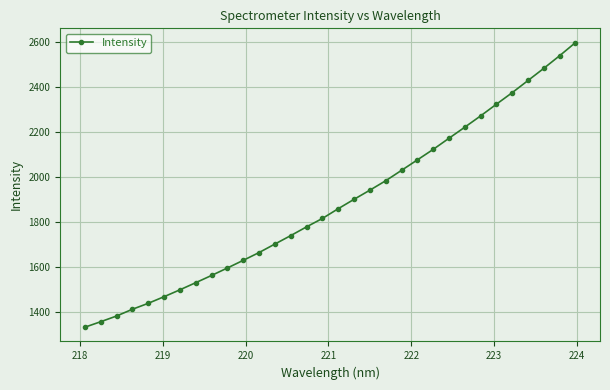

What is the difference between the maximum and minimum values?

1264.8